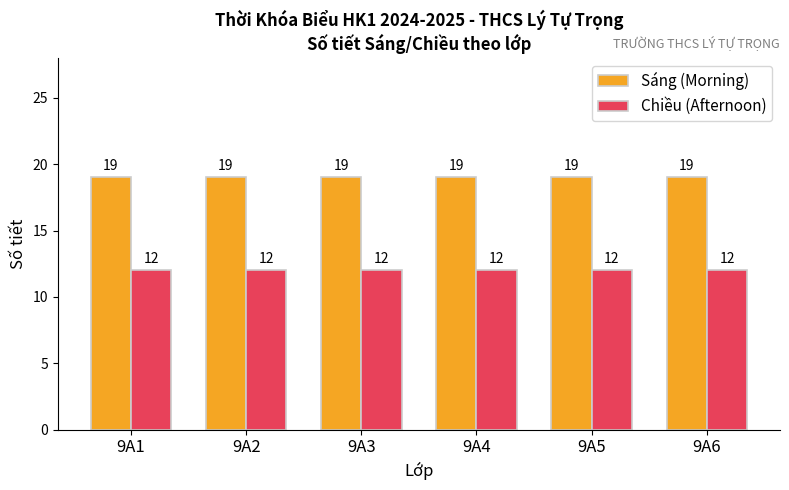

Reading left to right, what are all the values shown in this chart?

Sáng (Morning): 9A1=19	9A2=19	9A3=19	9A4=19	9A5=19	9A6=19
Chiều (Afternoon): 9A1=12	9A2=12	9A3=12	9A4=12	9A5=12	9A6=12